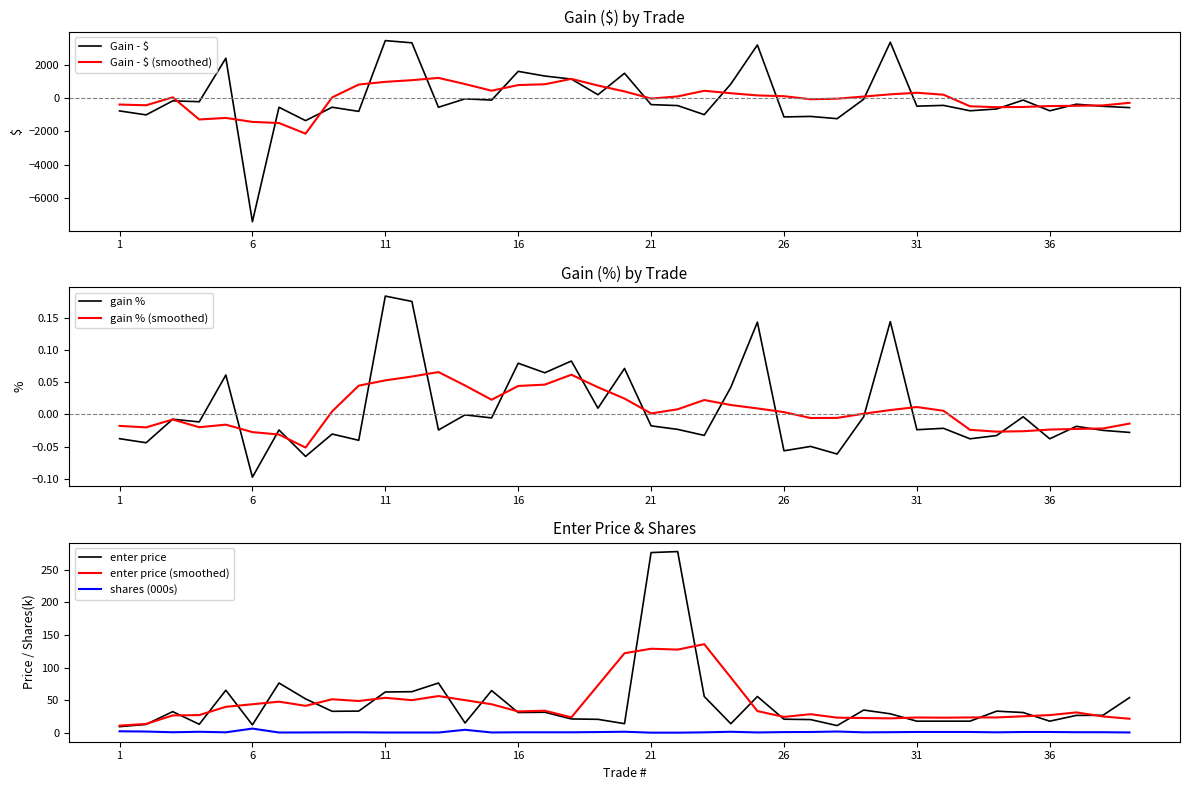

List the series in order of their peak value, lowest first.

gain_pct, shares, enter_price, Gain_dollars